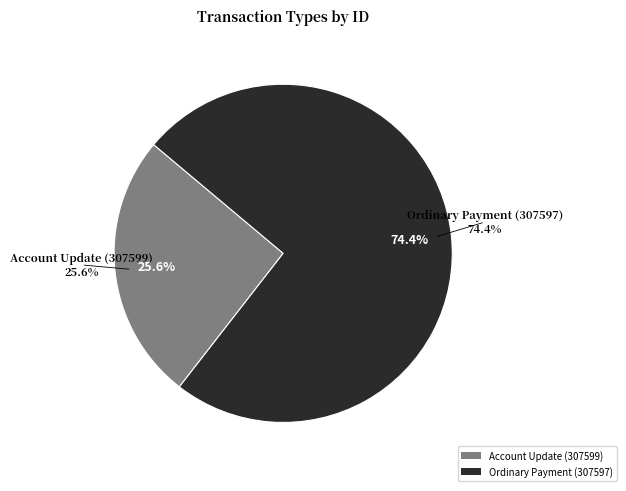

To the nearest percent, what is the difference between the largest and smallest slice percentages?

49%